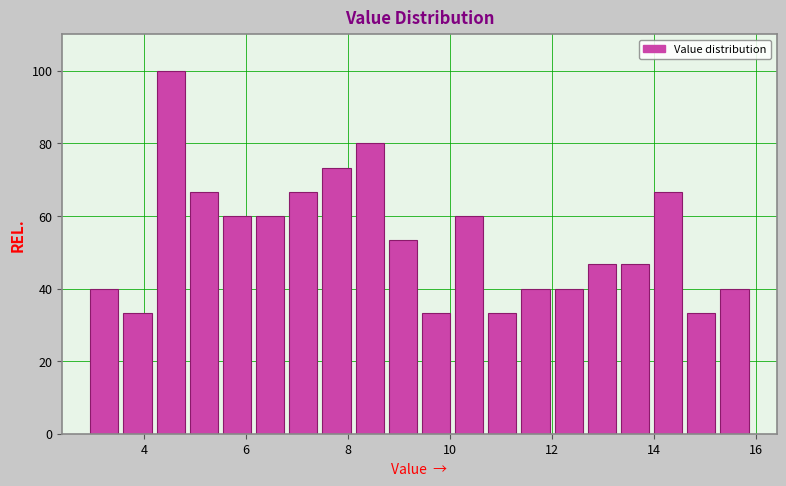

Read against the x-axis, roughly where is the centre of the tallest bar?

4.6